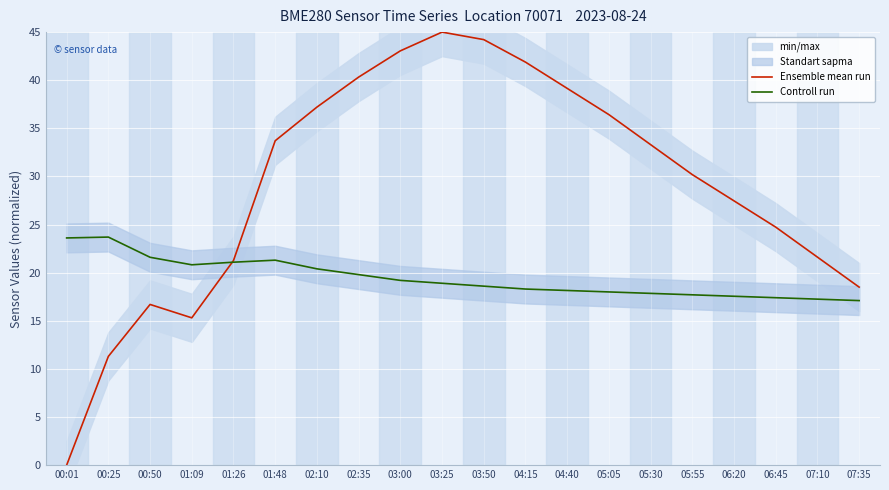

List the series in order of their overall mean, highest first.

Ensemble mean run, Controll run